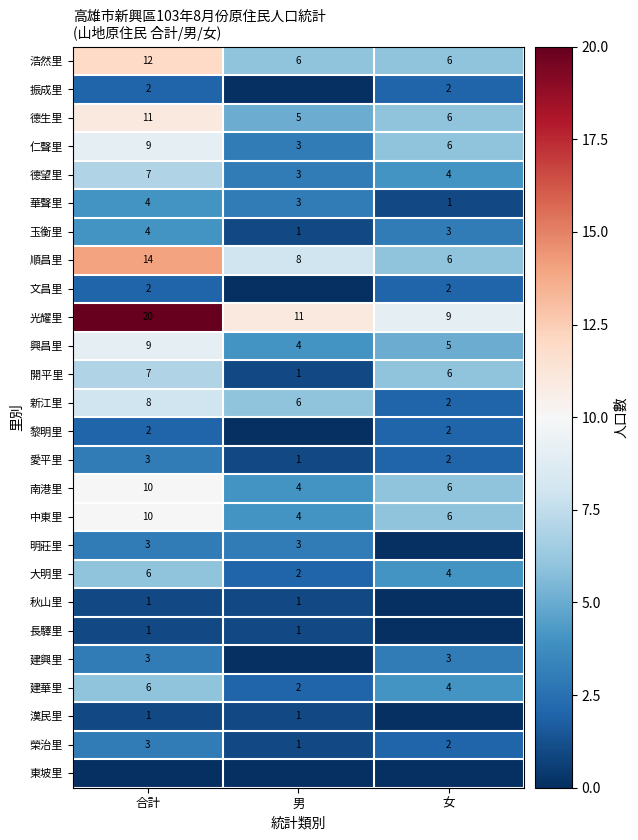

True or false: 順昌里 has a value of 24 at 合計.

False